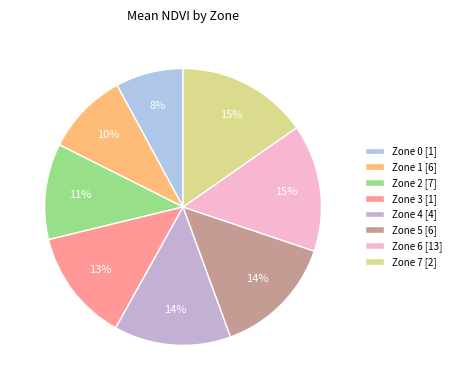

Which has a higher value, Zone 1 or Zone 0?

Zone 1